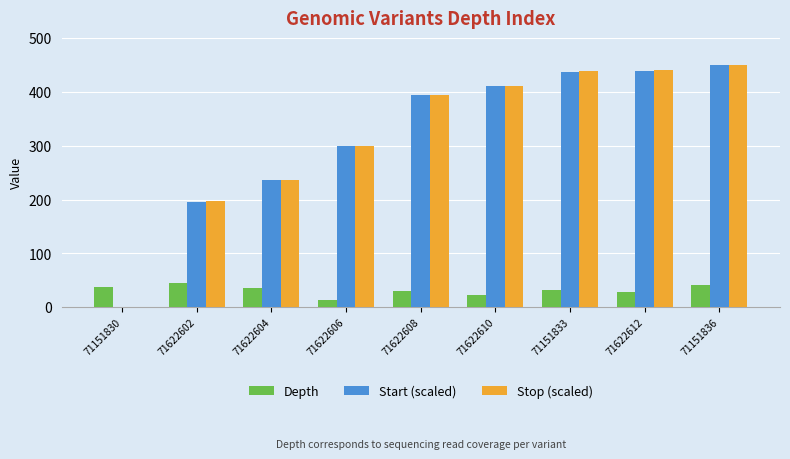

Is the value of Start (scaled) at 71151833 greater than the value of Stop (scaled) at 71151836?

No